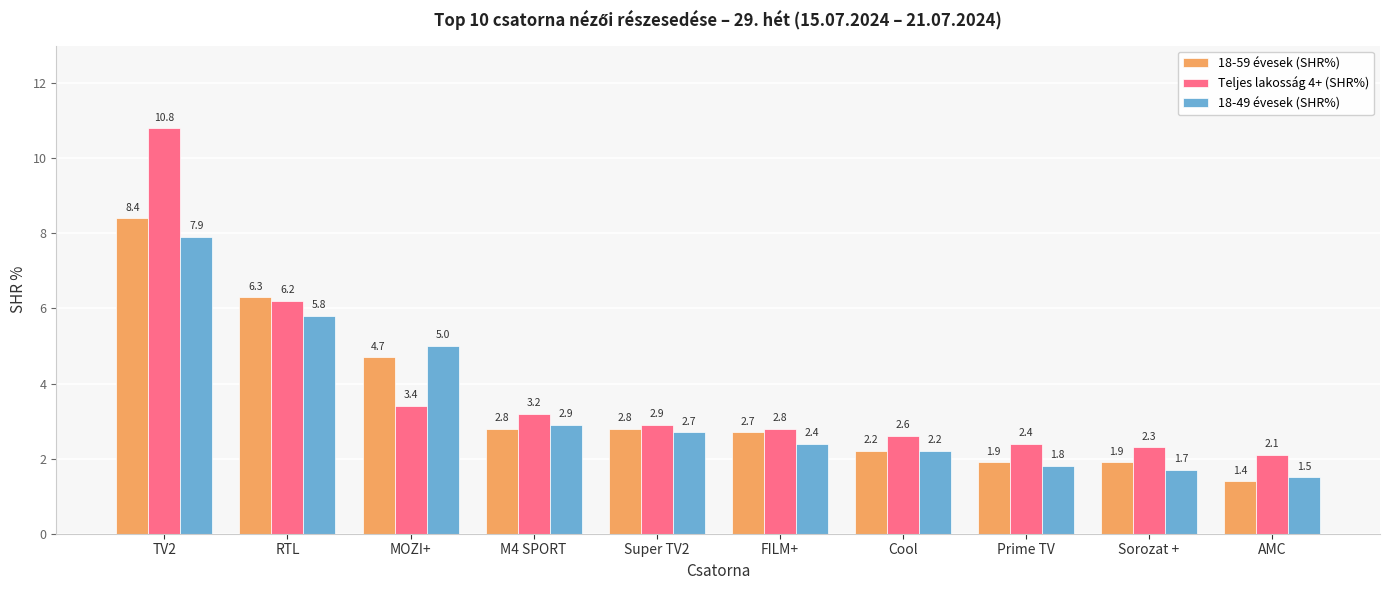

At which label does 18-59 évesek (SHR%) reach its minimum?

AMC